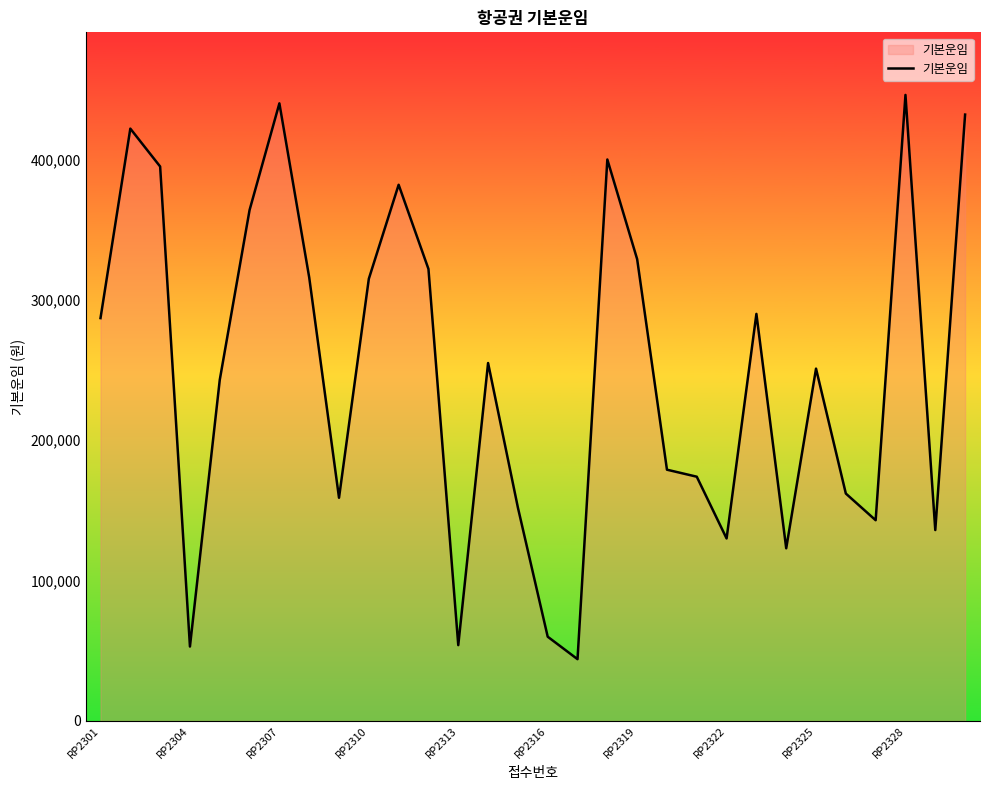

What is the difference between the maximum and minimum values?

402000